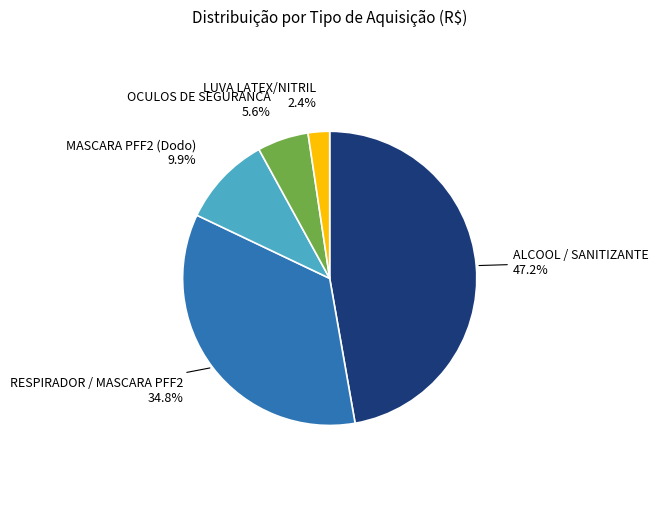

How many segments does this pie chart have?

5